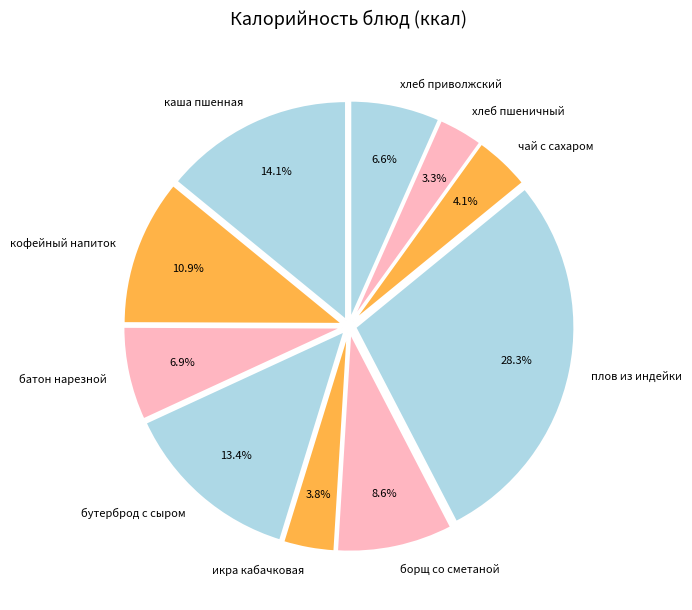

Approximately how many times larger is the value at борщ со сметаной compared to чай с сахаром?

2.1